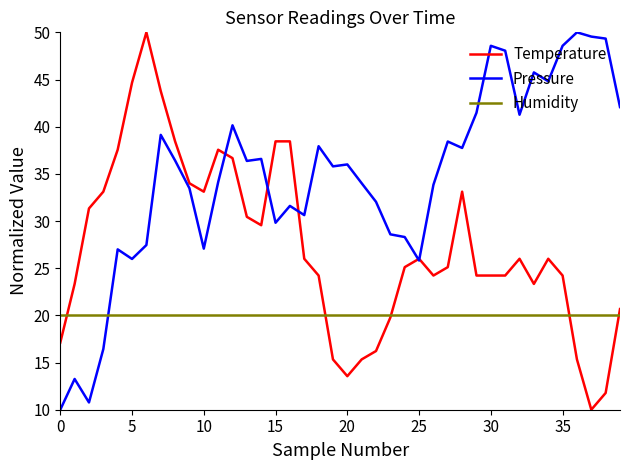

Which series has the largest total across all categories?

Pressure